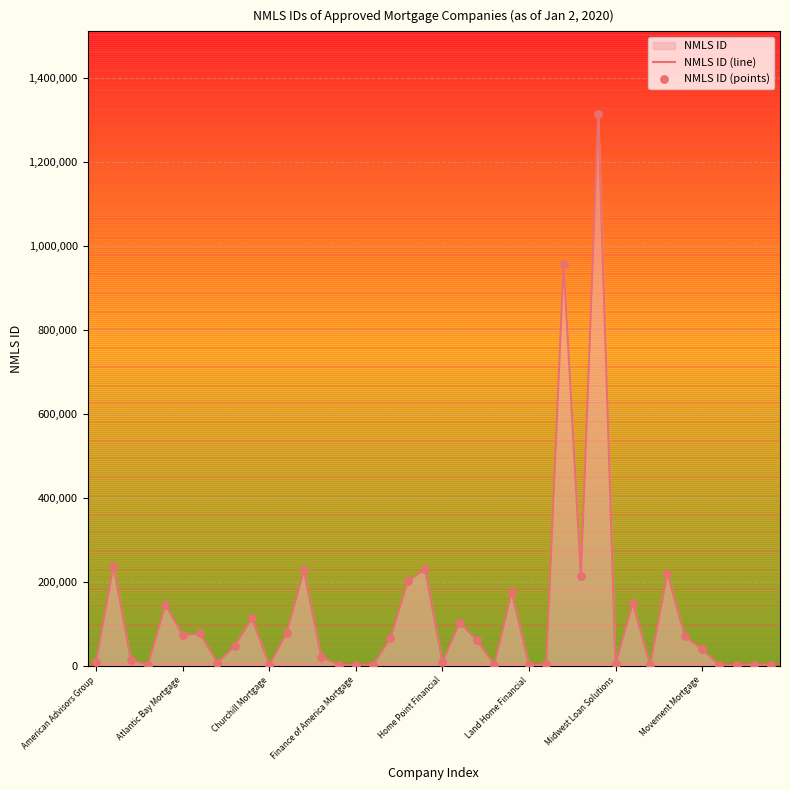

What is the difference between the maximum and minimum values?

1312840